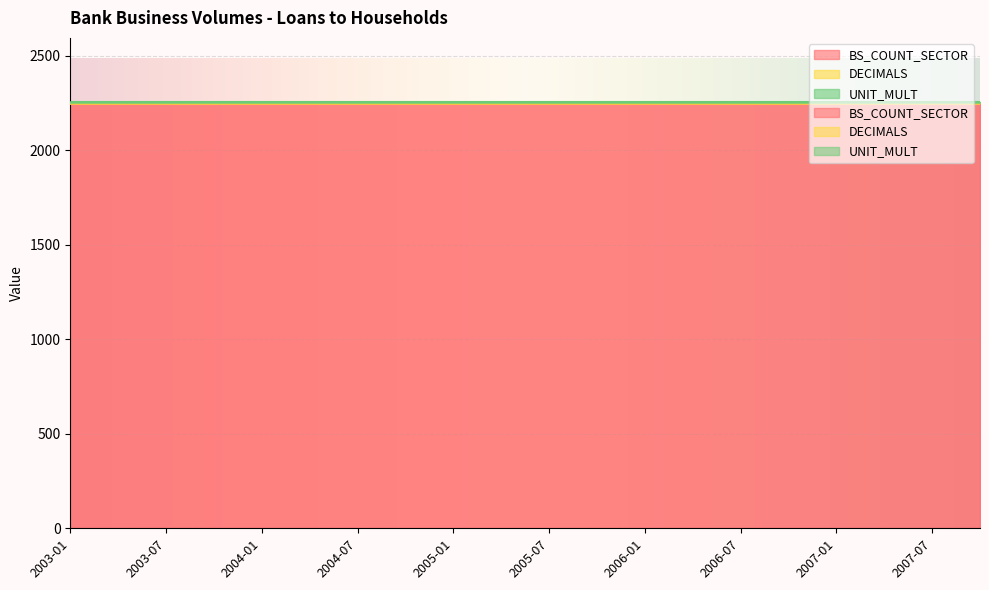

What is the total value across all series at 2004-10?

2256